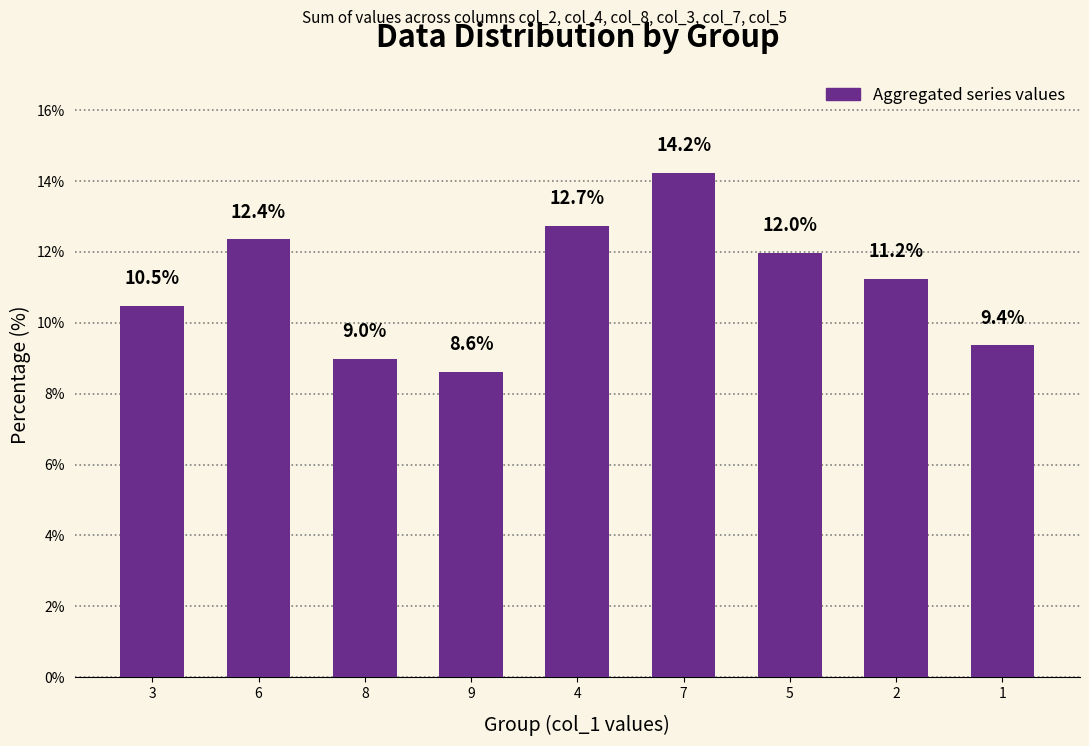

What is the average value?

11.1